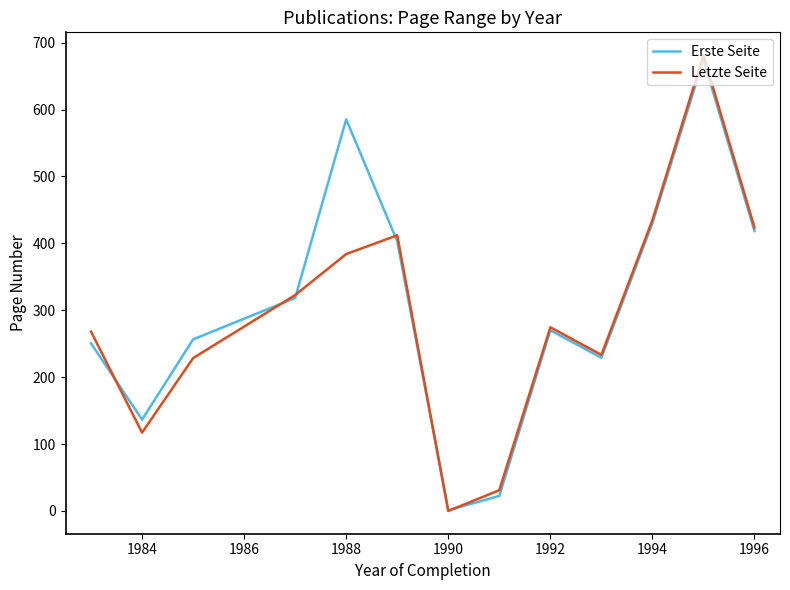

What is the greatest value displayed?

681.3